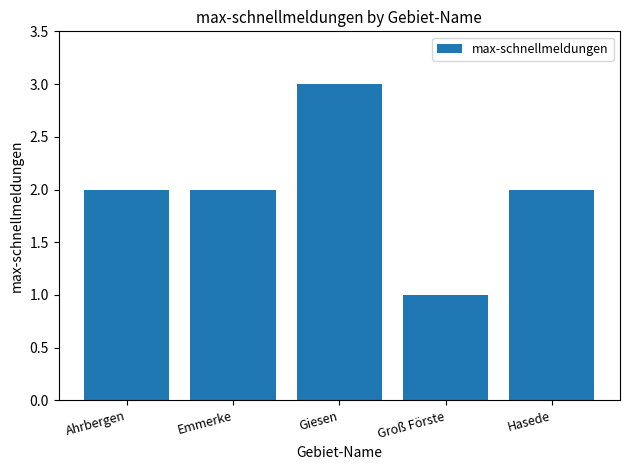

The value at Ahrbergen is 0. True or false?

False